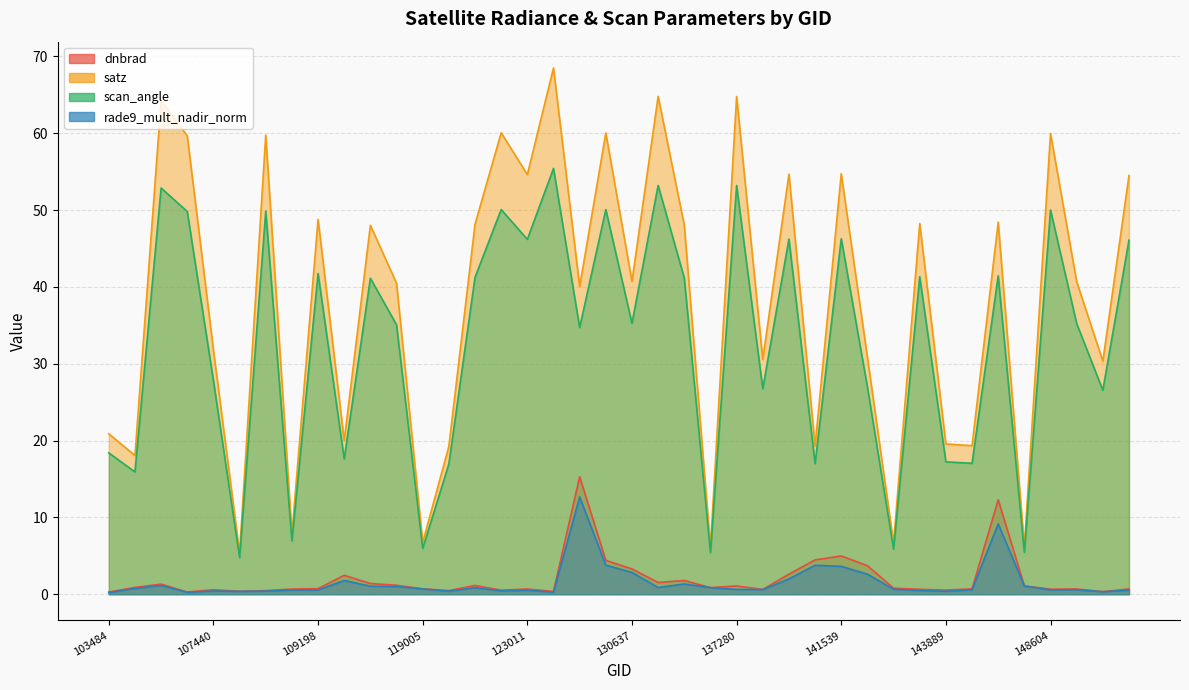

Which series has the largest range (max minus min)?

satz